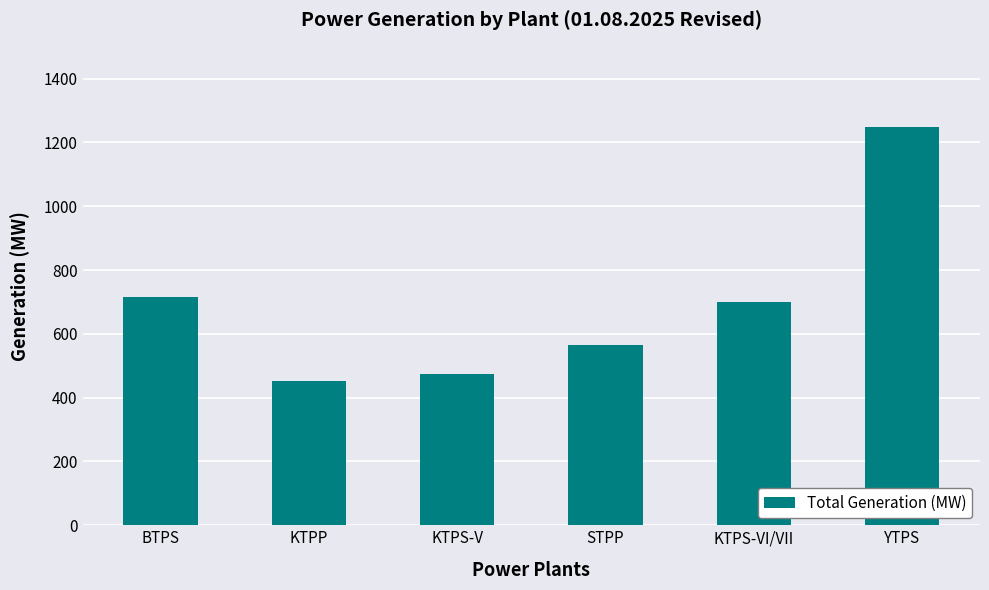

What is the difference between the maximum and minimum values?

798.0